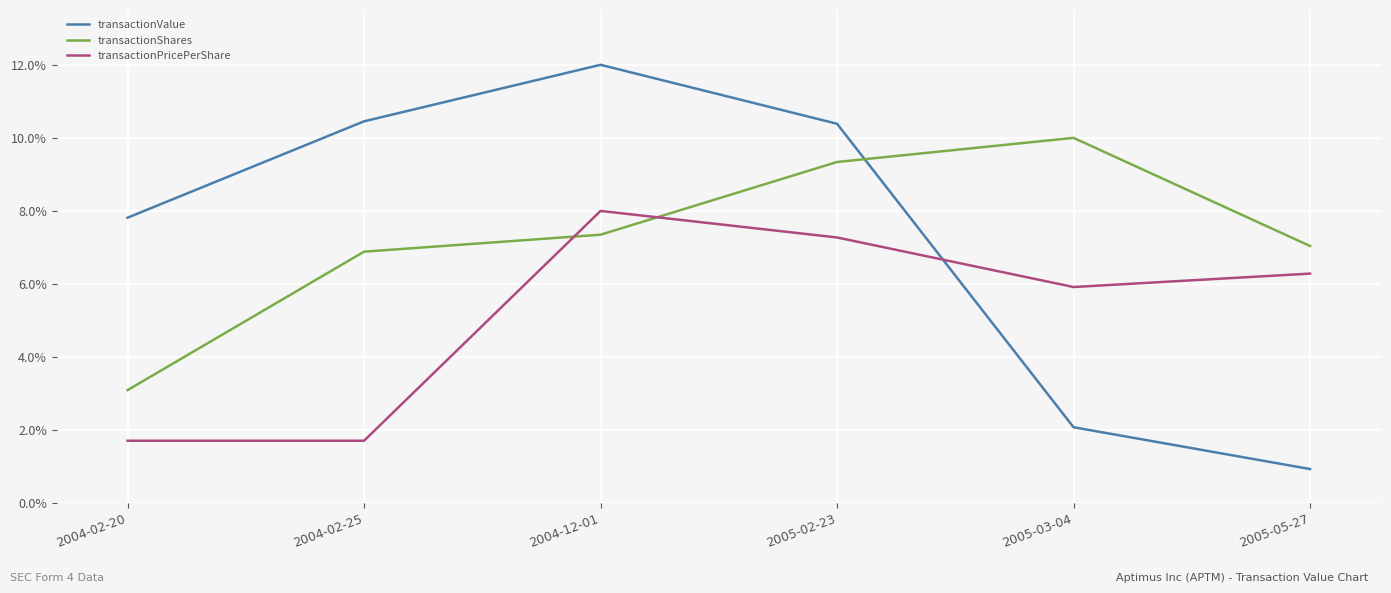

At which category is the sum across all series the highest?

2004-12-01